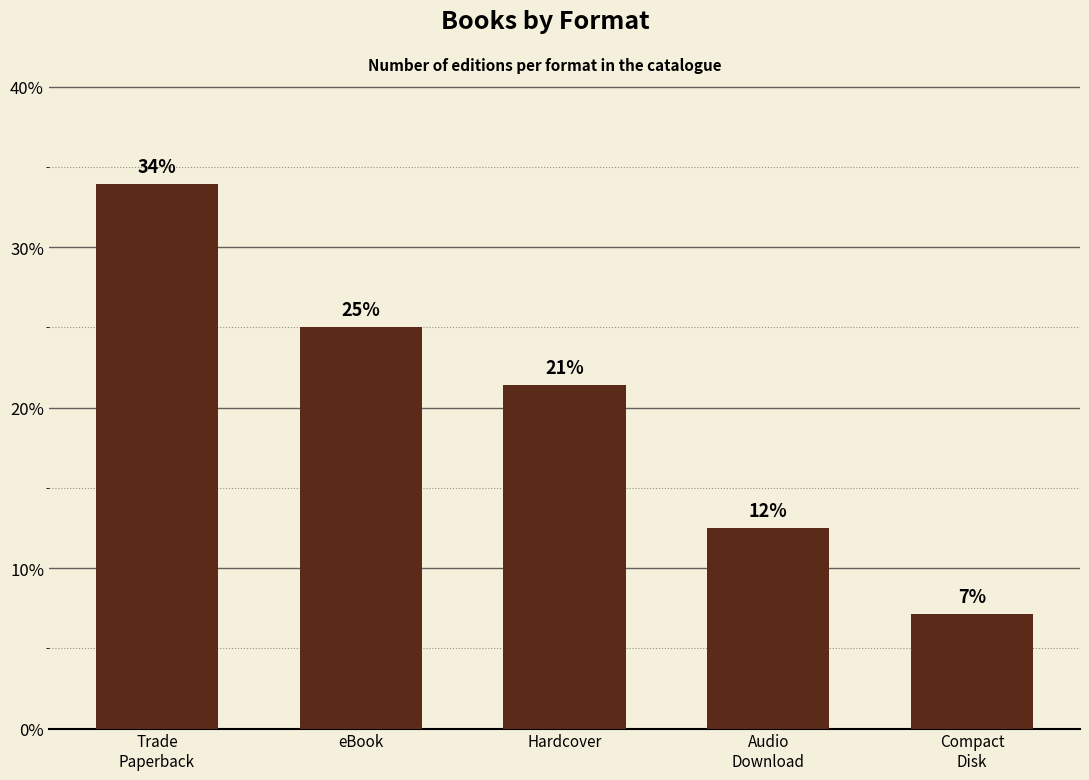

Reading left to right, transcribe all the data shown in this chart.

Trade
Paperback=33.9	eBook=25.0	Hardcover=21.4	Audio
Download=12.5	Compact
Disk=7.1